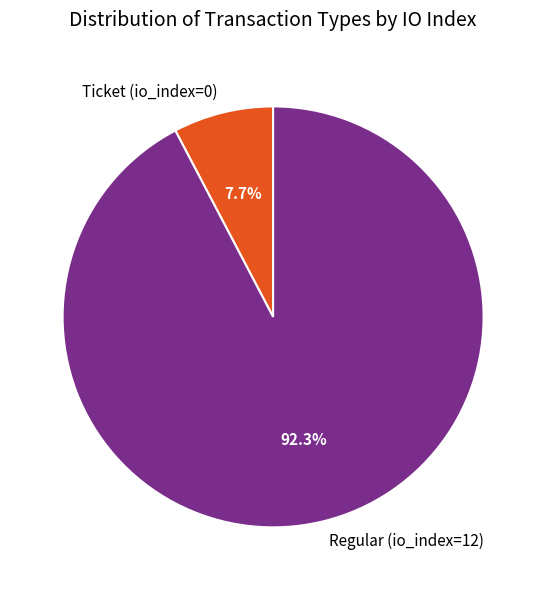

Is there any slice that represents more than half of the pie?

Yes